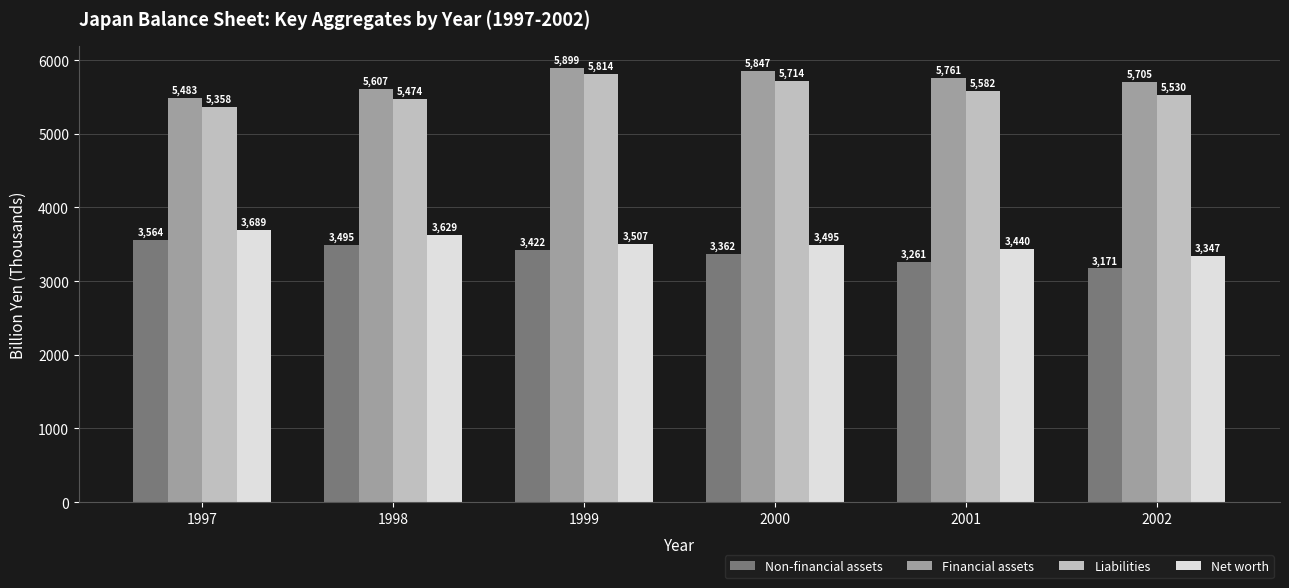

The Net worth series shows 3346.8 at 2002. True or false?

True